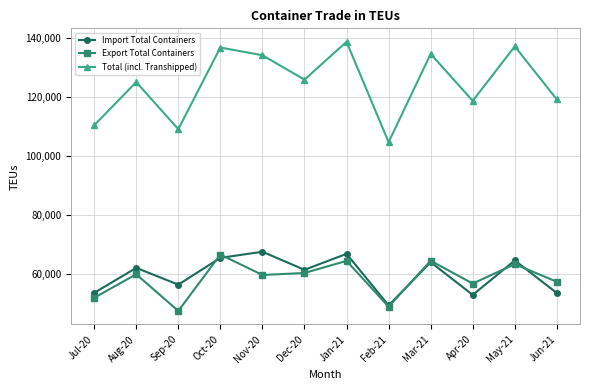

The value of Import Total Containers at Jul-20 is 53651.0. True or false?

True